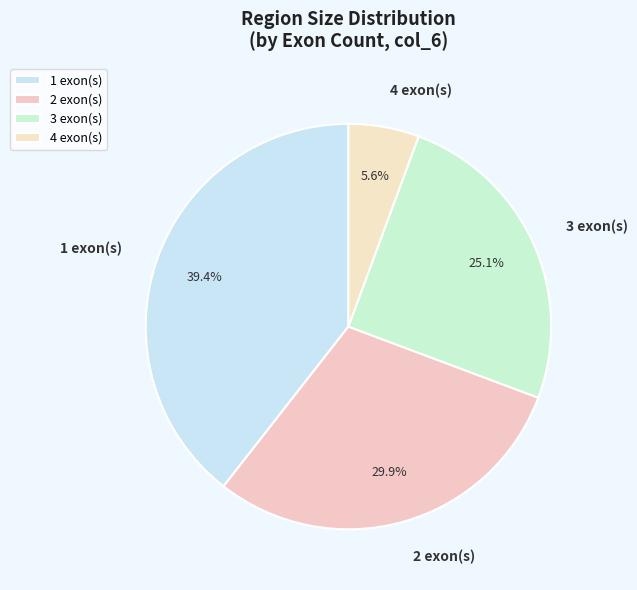

Count the number of slices in the pie.

4